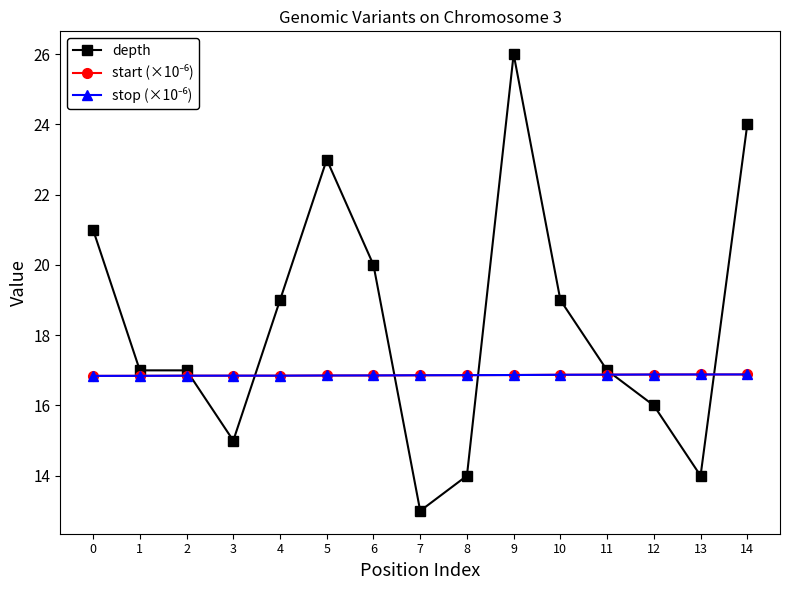

Which series has the widest spread of values?

depth